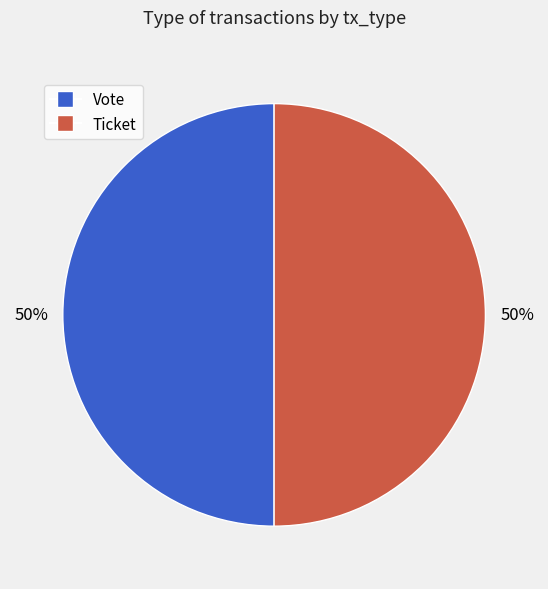

To the nearest percent, what is the combined percentage of Ticket and Vote?

100%